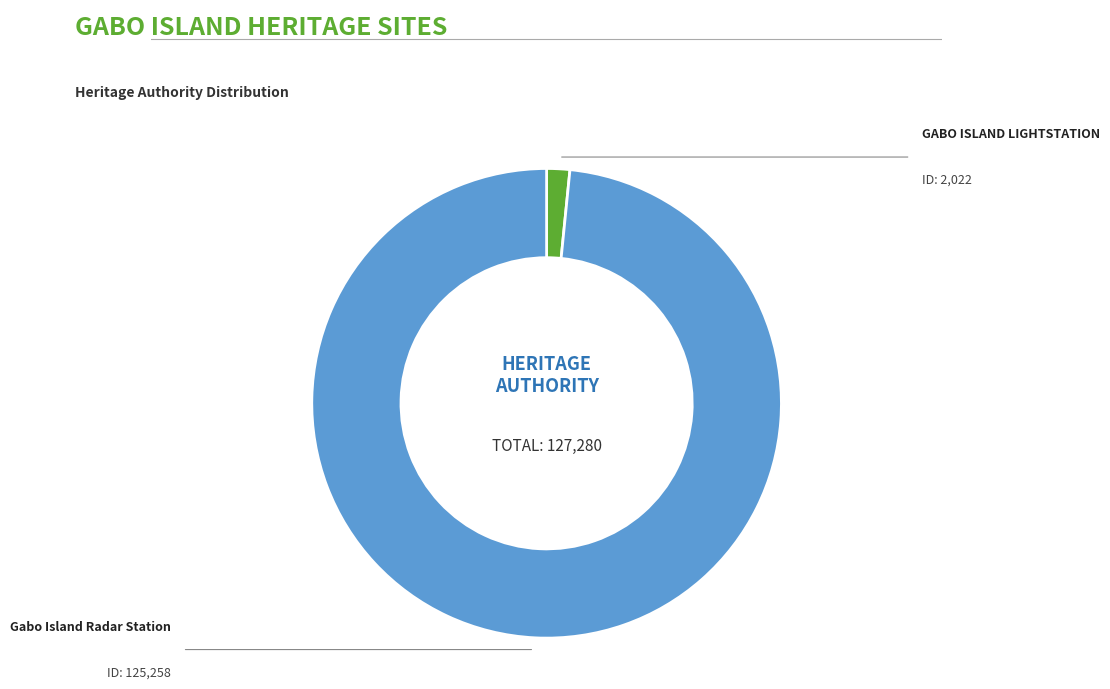

Is there any slice that represents more than half of the pie?

Yes